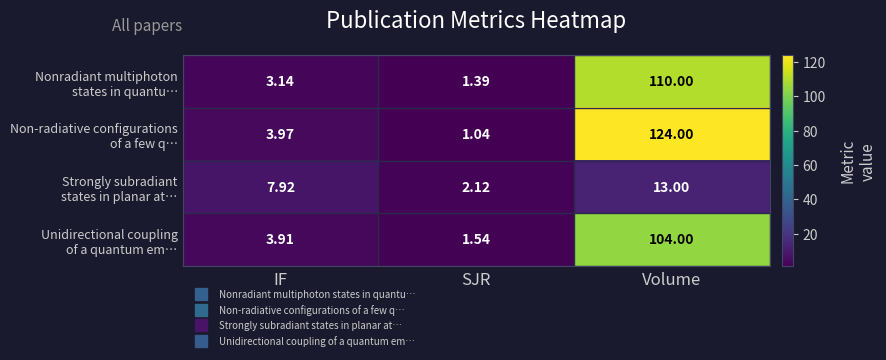

Which category has the lowest value across all series?

SJR